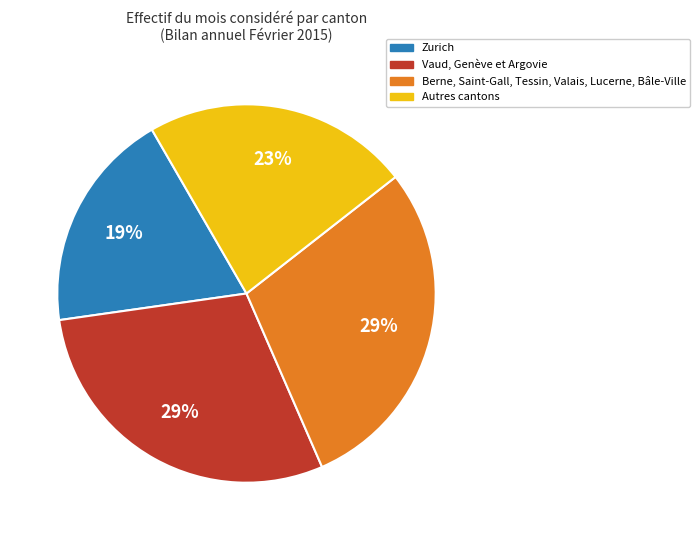

Is there a majority slice in this chart?

No